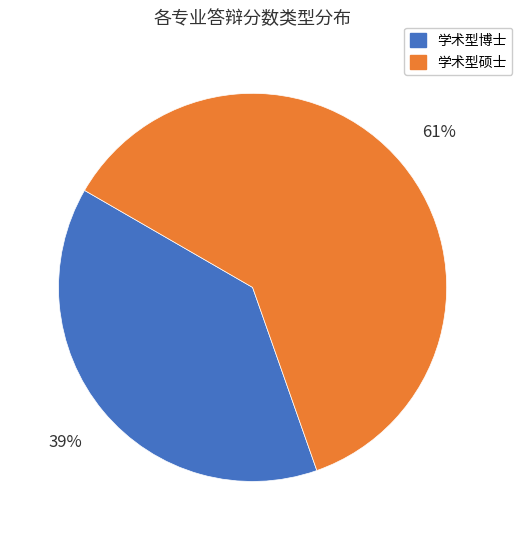

How many slices are in this pie chart?

2